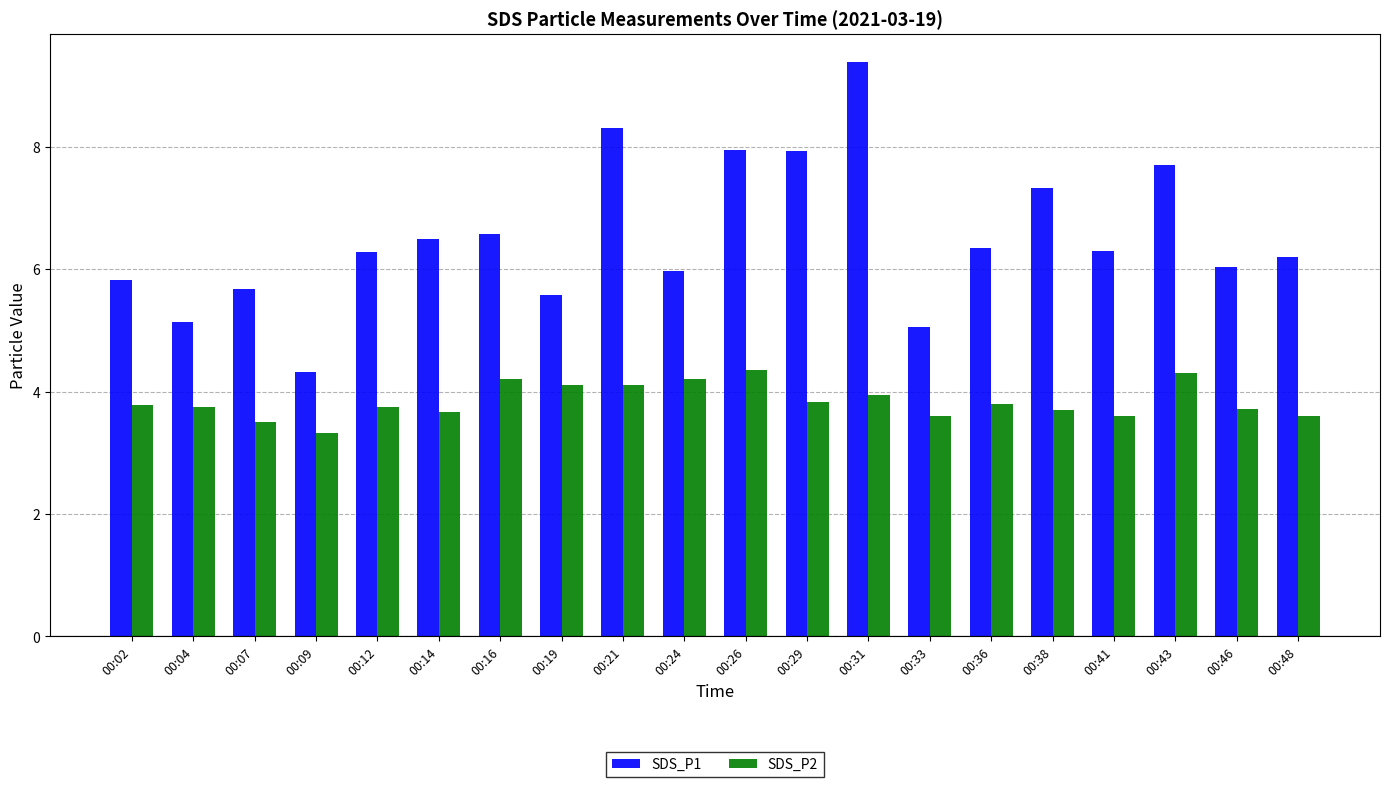

List the series in order of their peak value, highest first.

SDS_P1, SDS_P2